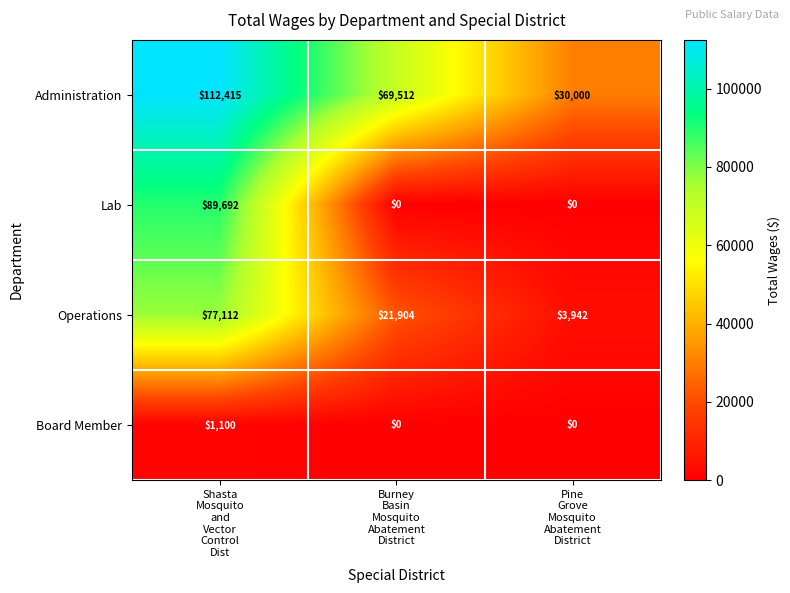

Reading left to right, what are all the values shown in this chart?

Administration: 112415	69512	30000
Lab: 89692	0	0
Operations: 77112	21904	3942
Board Member: 1100	0	0